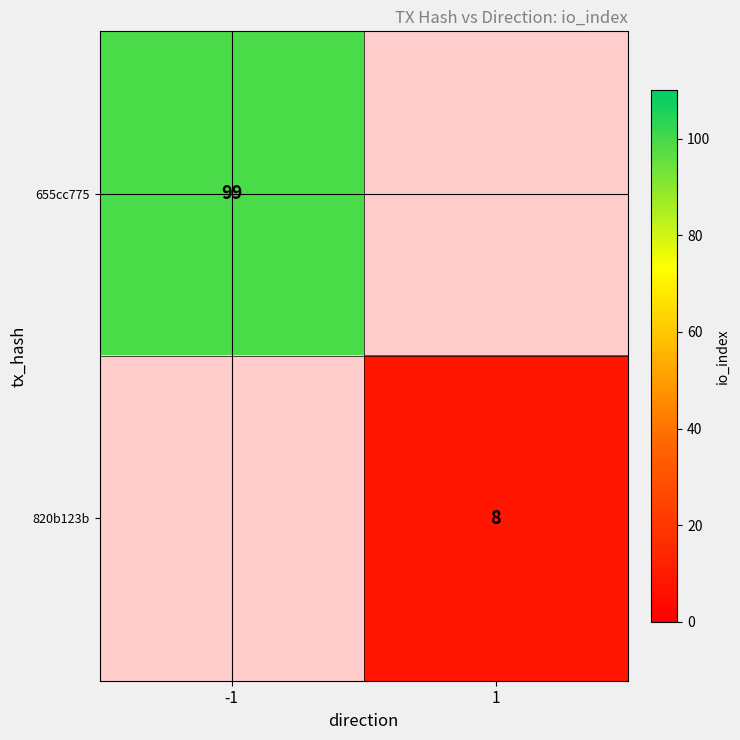

Is the value of 820b123b at 1 greater than the value of 655cc775 at -1?

No